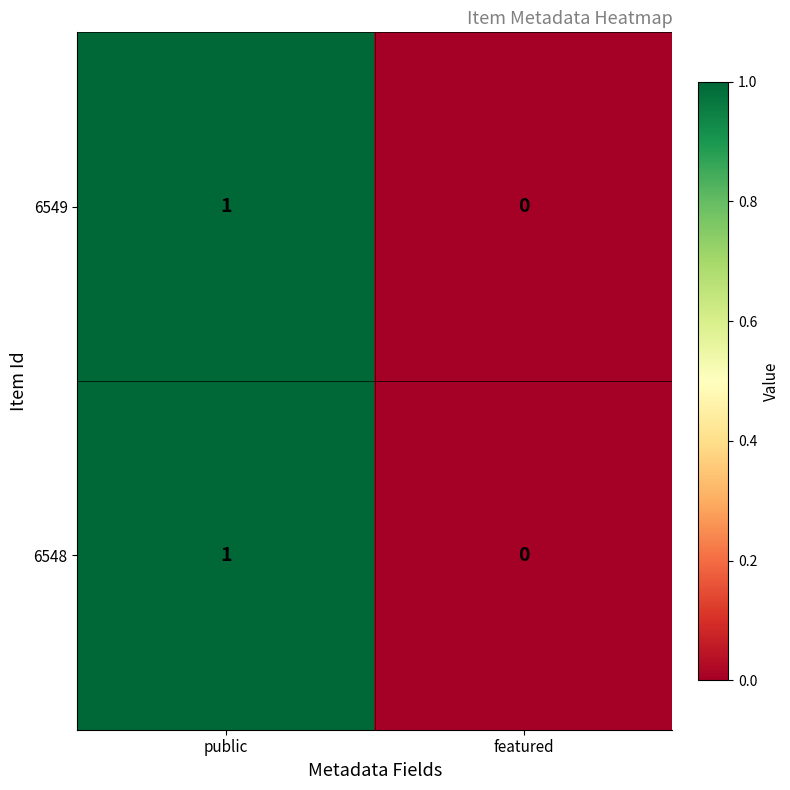

At which label does 6549 reach its peak?

public